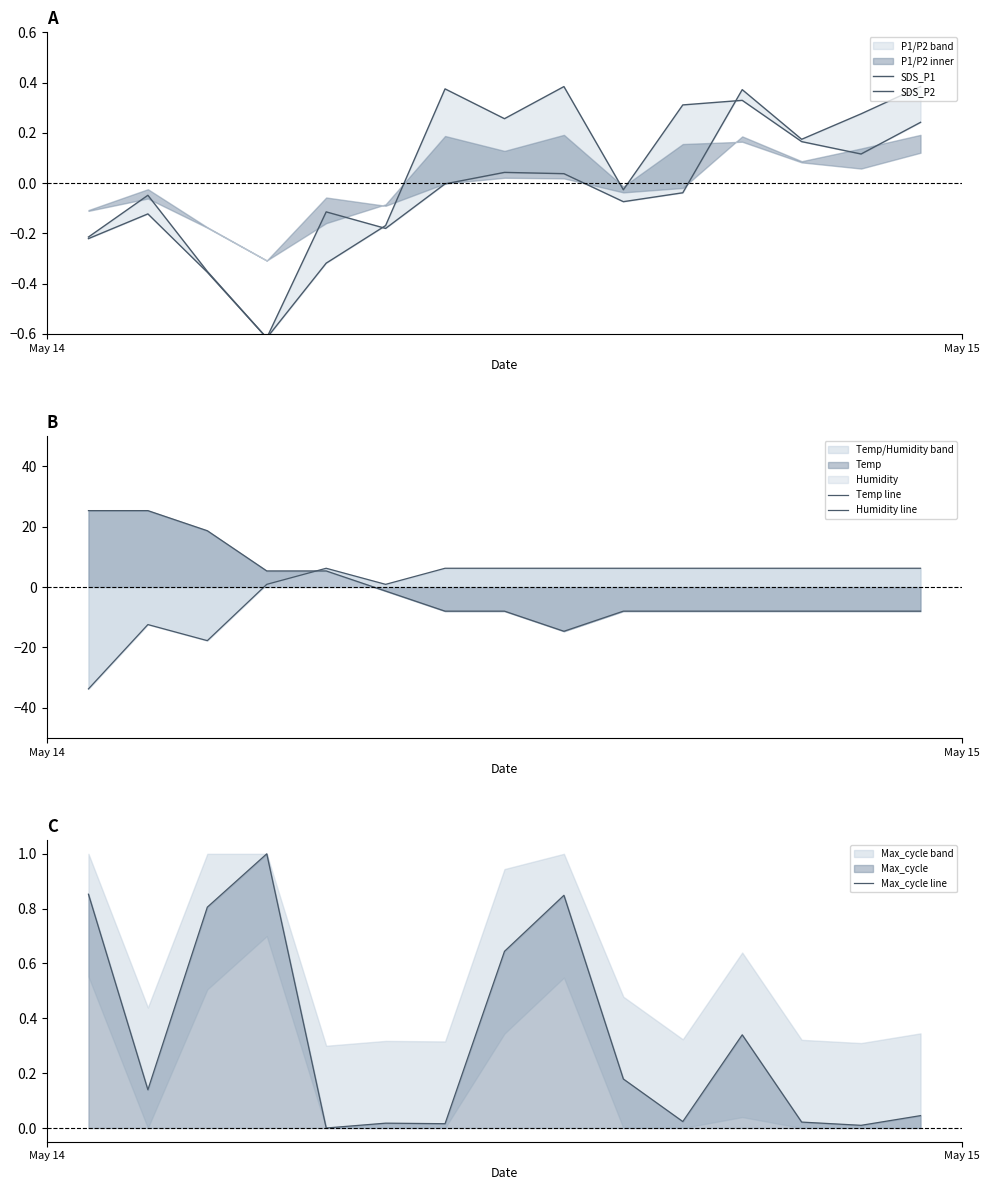

What is the difference between the maximum and minimum values in the Temp line series?

40.0